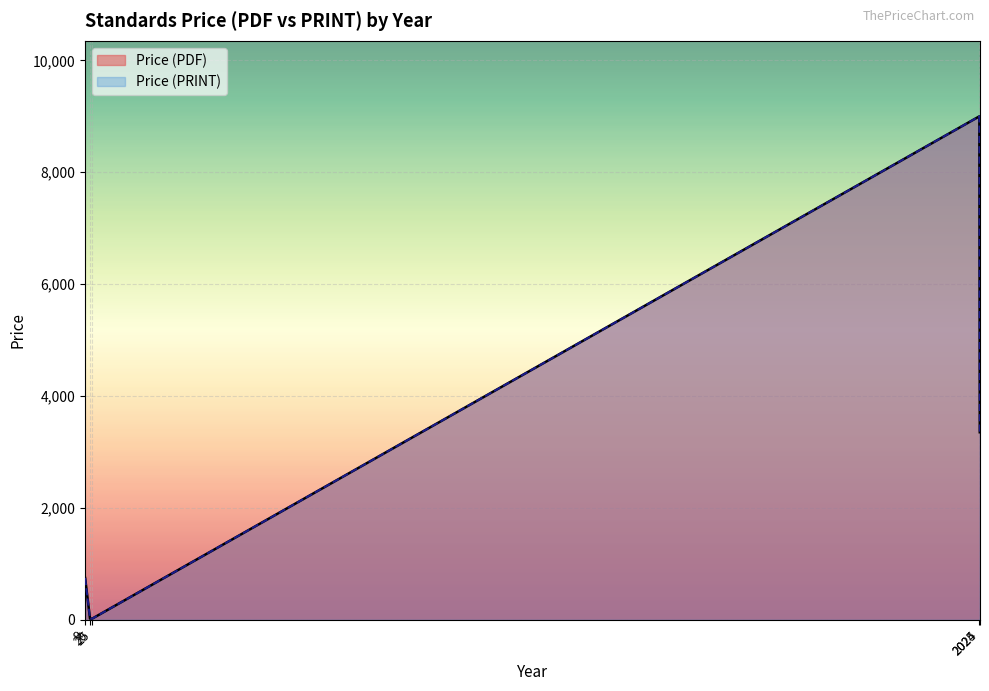

True or false: Price (PDF) and Price (PRINT) intersect in this chart.

False